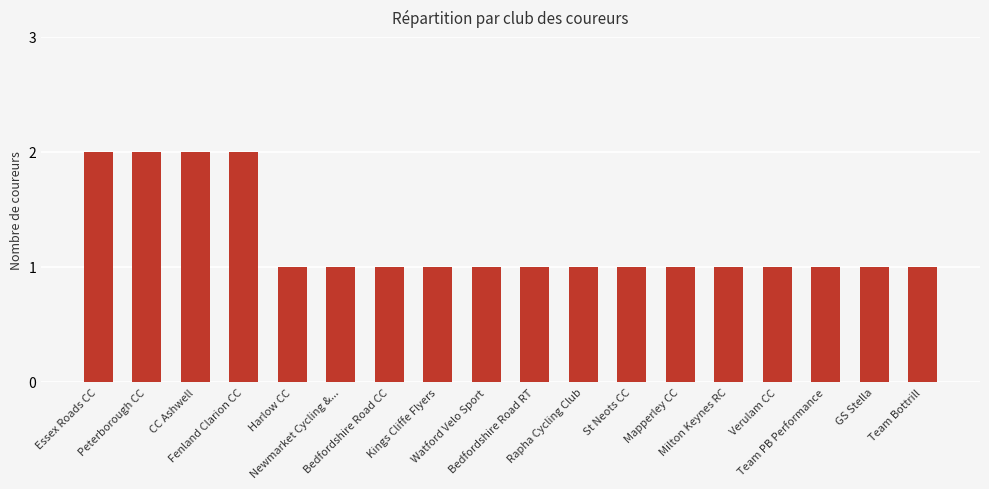

Reading left to right, transcribe all the data shown in this chart.

2	2	2	2	1	1	1	1	1	1	1	1	1	1	1	1	1	1